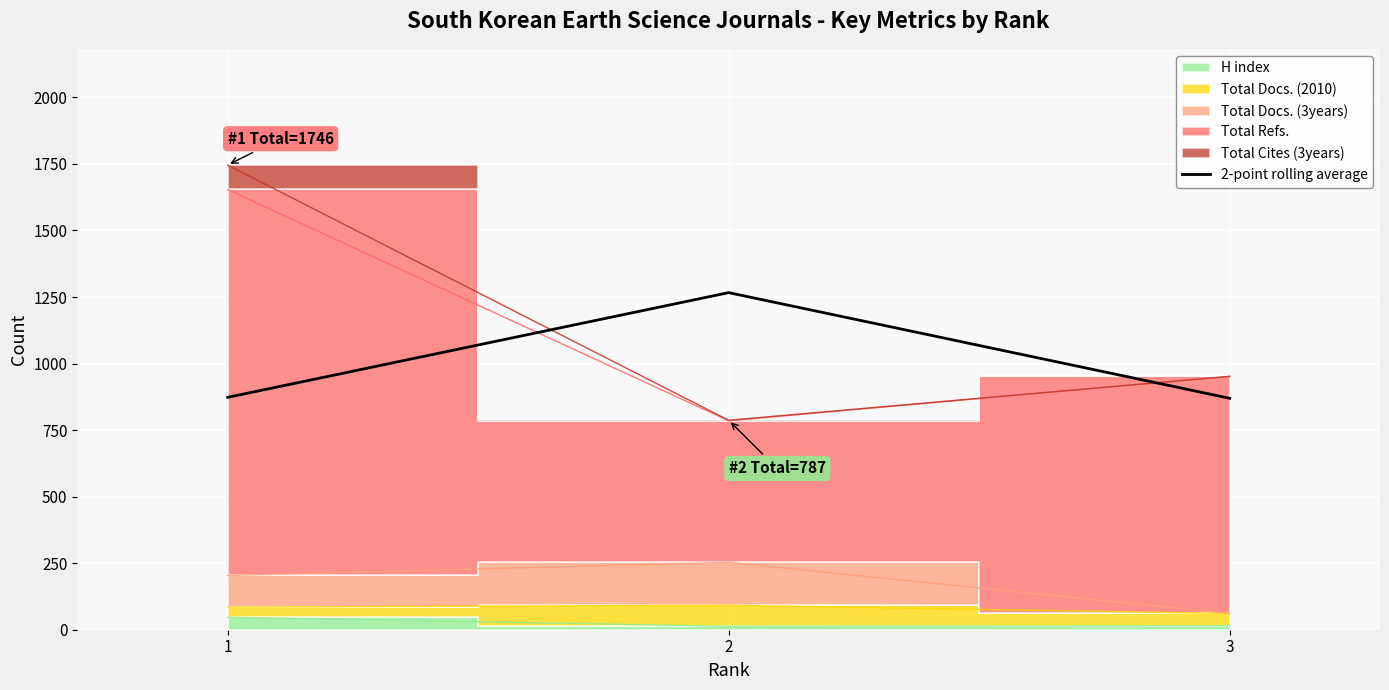

List the labels in order of value, largest first.

2, 1, 3